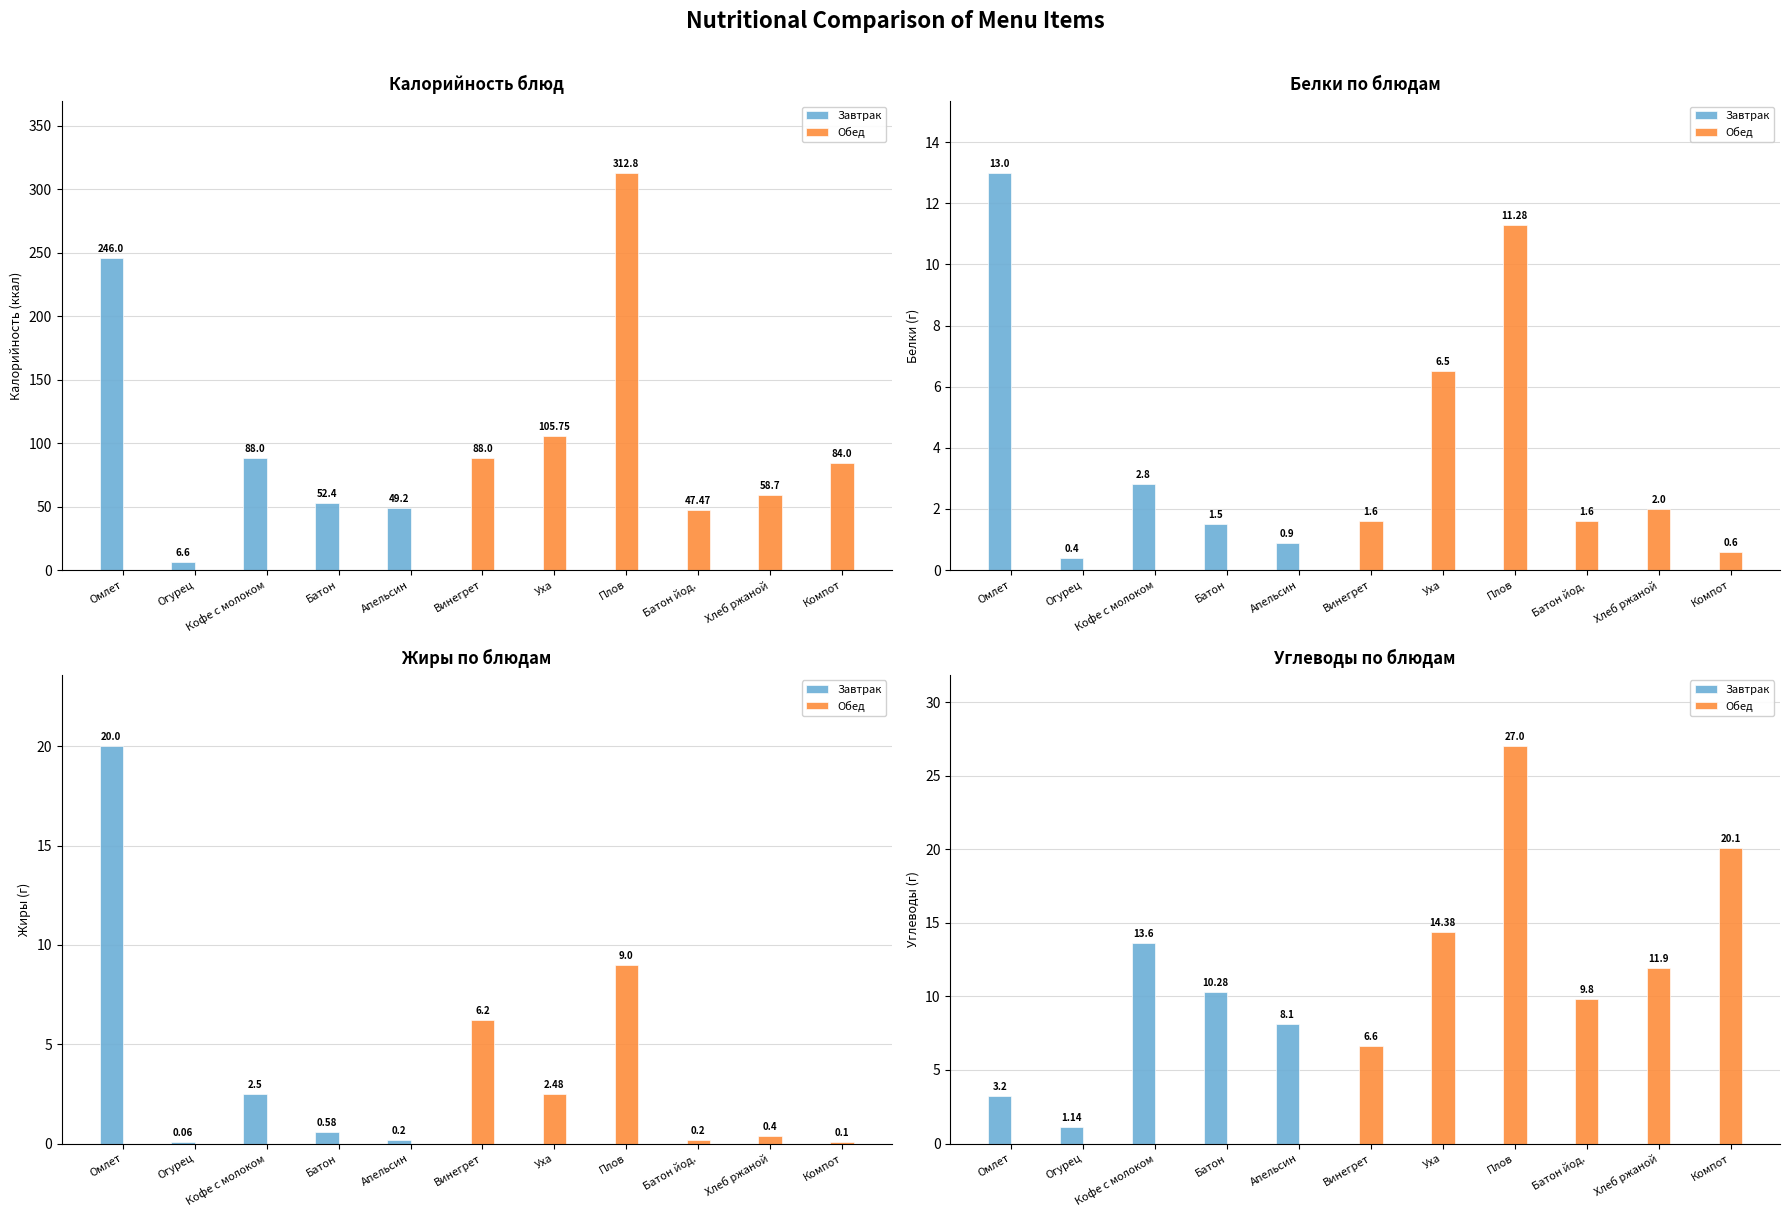

What is the approximate value of Белки at Компот из смеси сухофруктов?

0.6